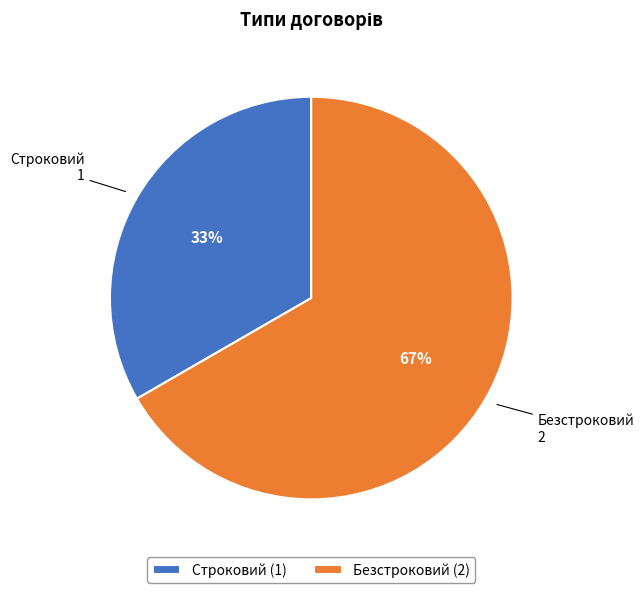

Which category has the smallest portion of the pie?

Строковий